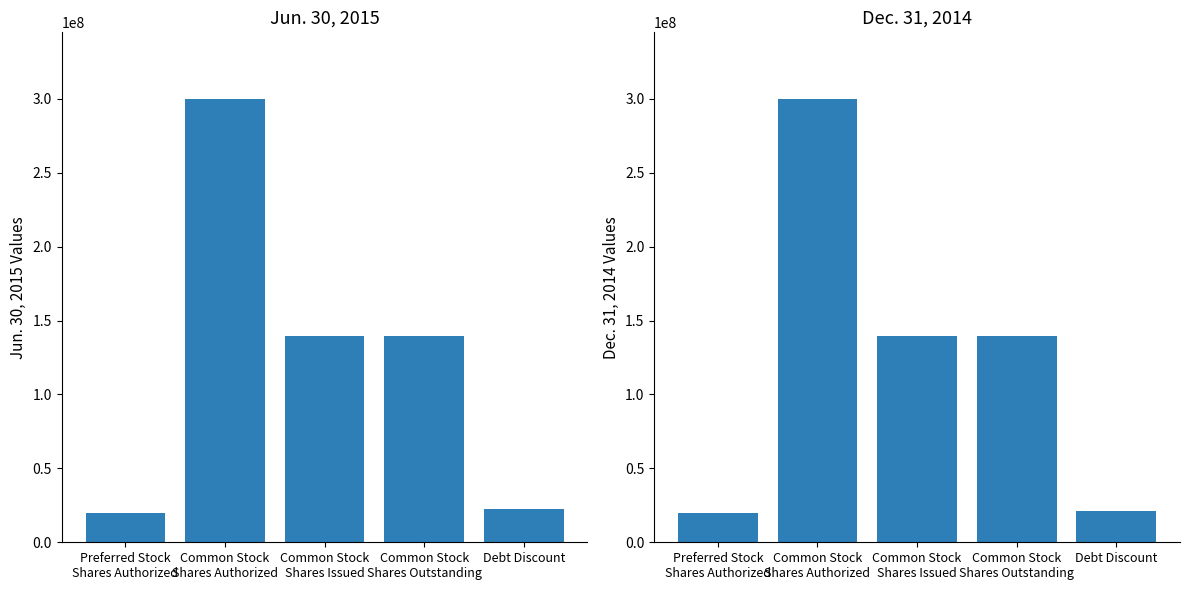

Which category has the lowest value across all series?

Preferred Stock
Shares Authorized